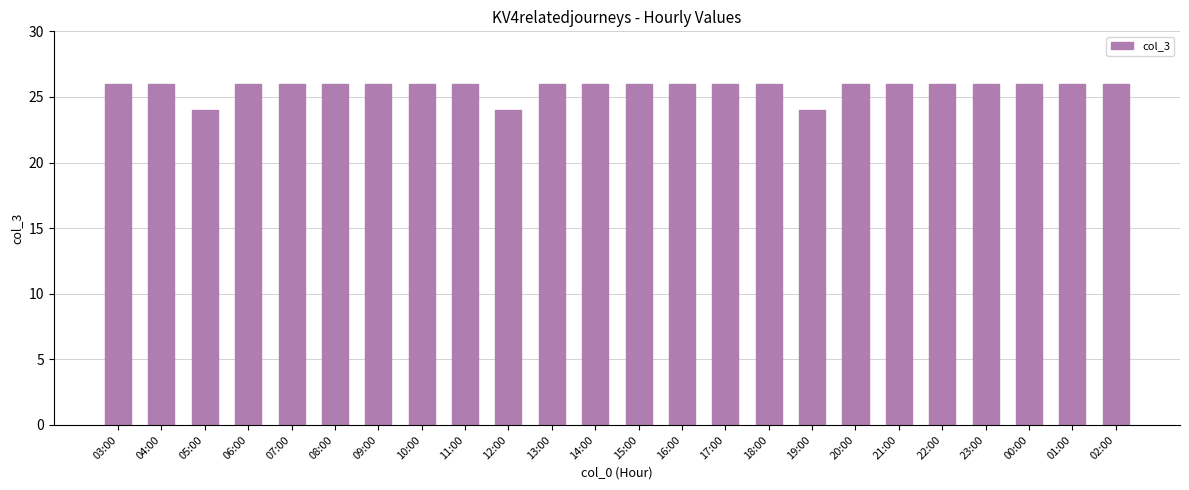

What is the average value?

26